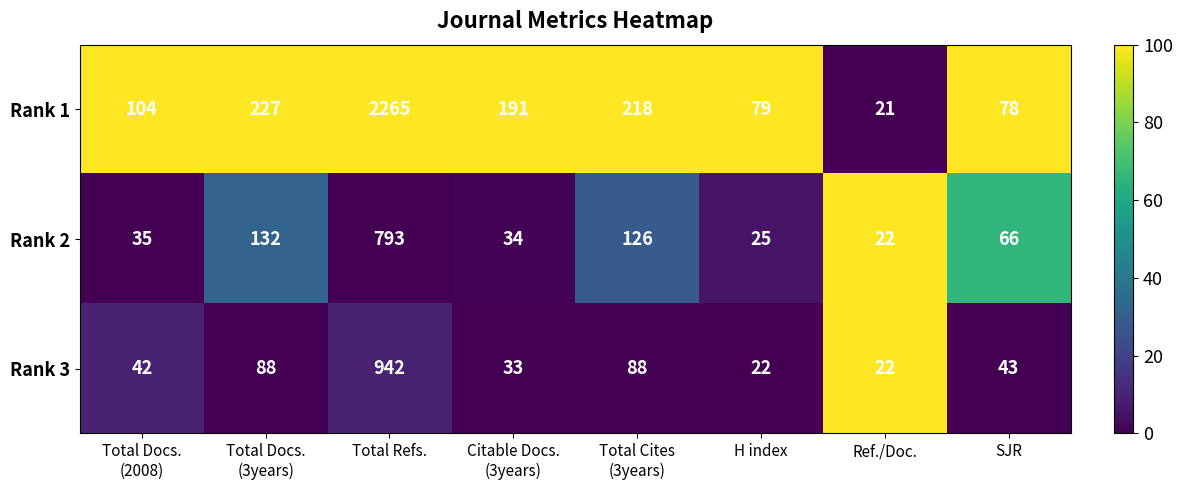

Which series has the largest range (max minus min)?

Rank 1